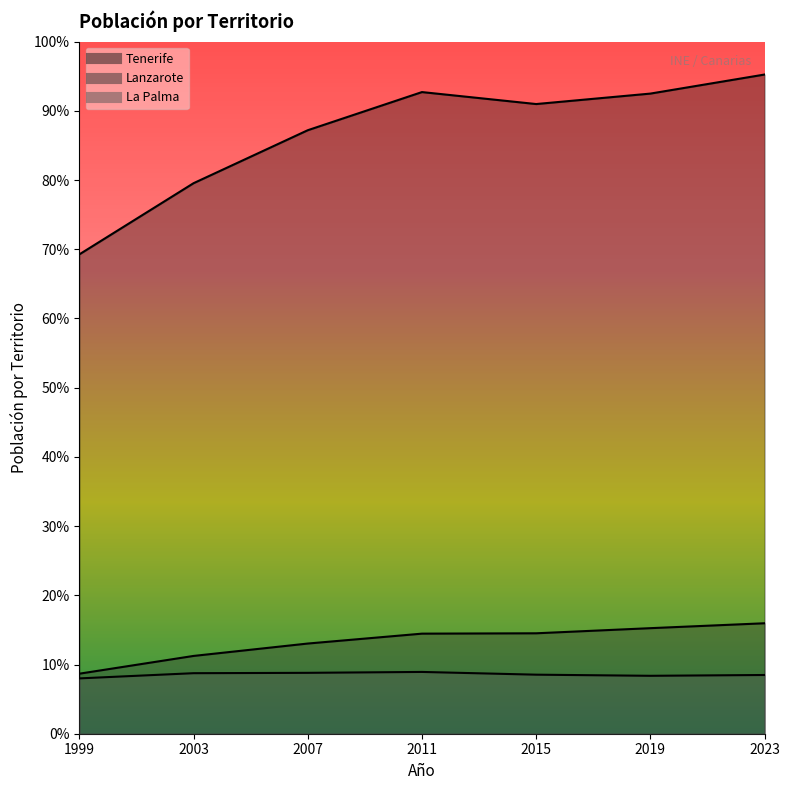

True or false: La Palma and Lanzarote cross at least once.

False